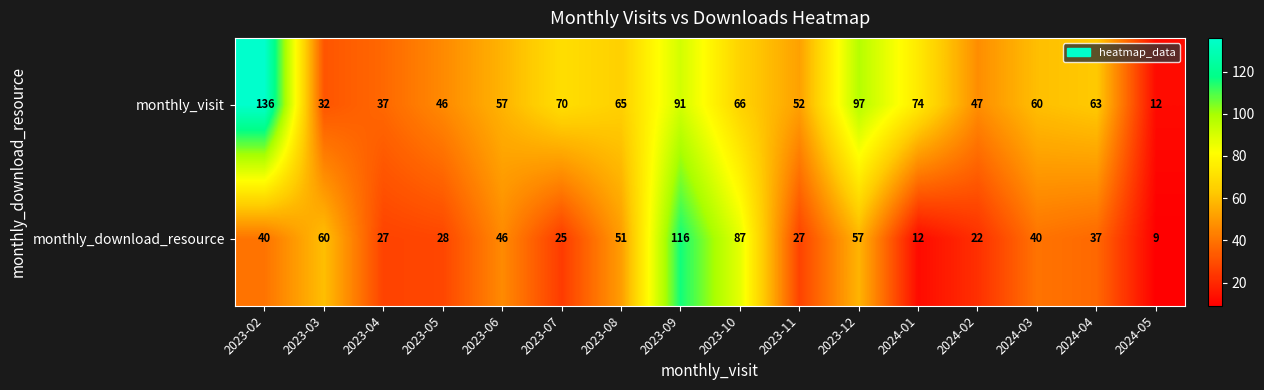

True or false: monthly_download_resource has a value of 16 at 2023-08.

False